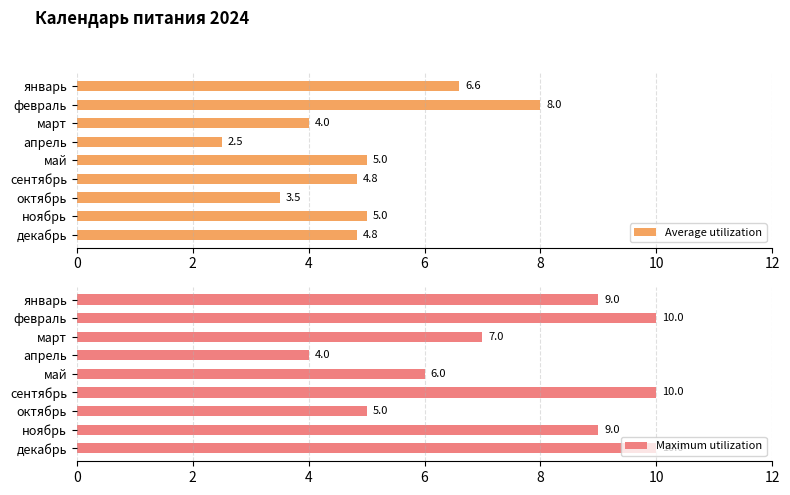

What is the sum of the Average utilization values at май and октябрь?

8.5